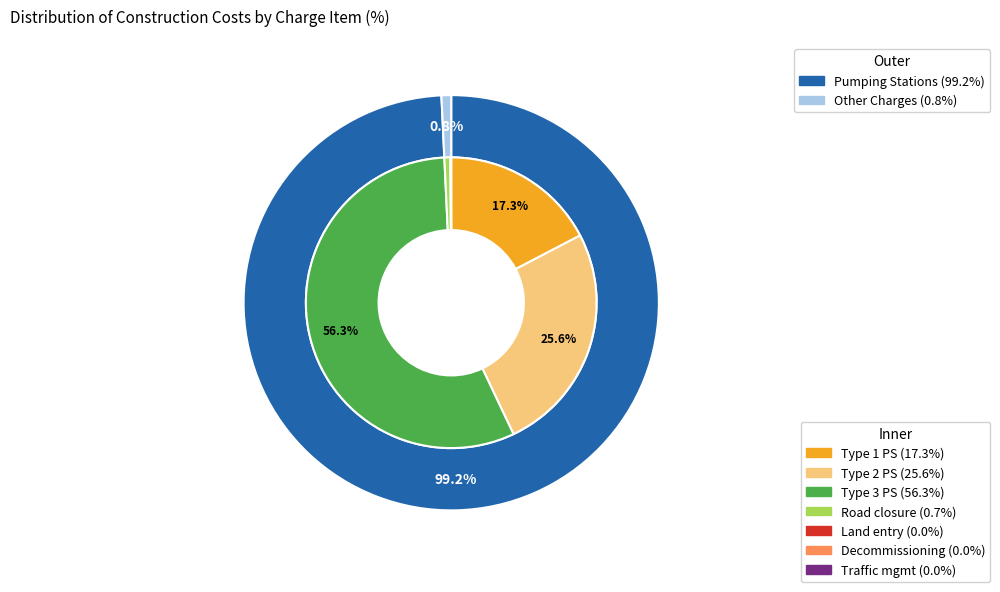

What is the total percentage of Supply and install type 1 sewage pumping station and Supply and install type 3 sewage pumping station?

73.6%